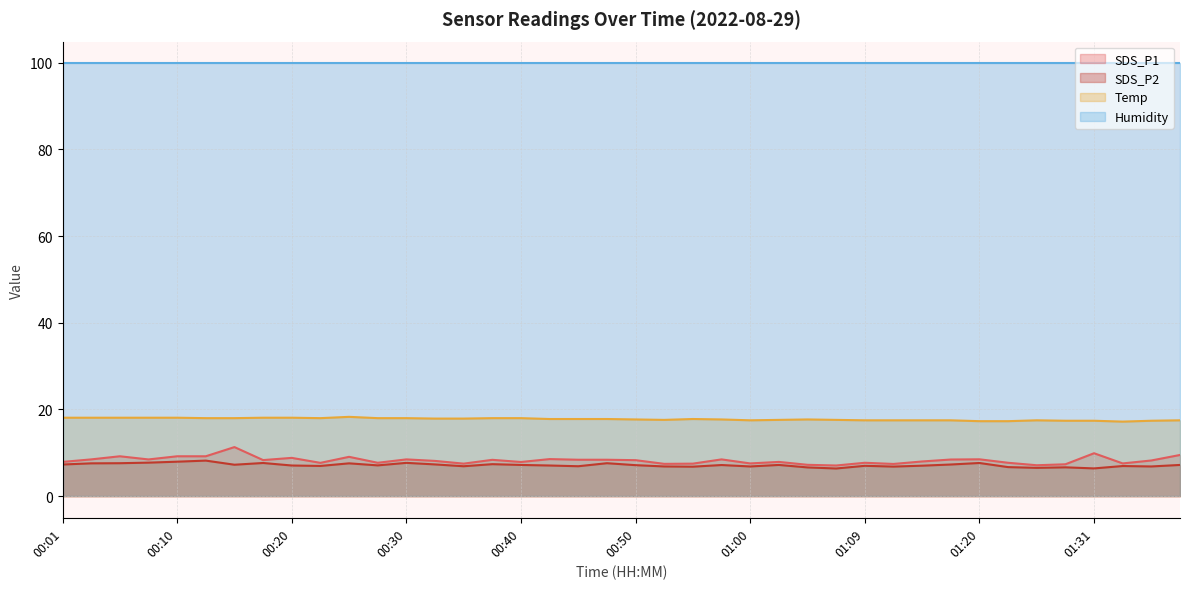

How many values in the SDS_P2 series exceed 7?

24